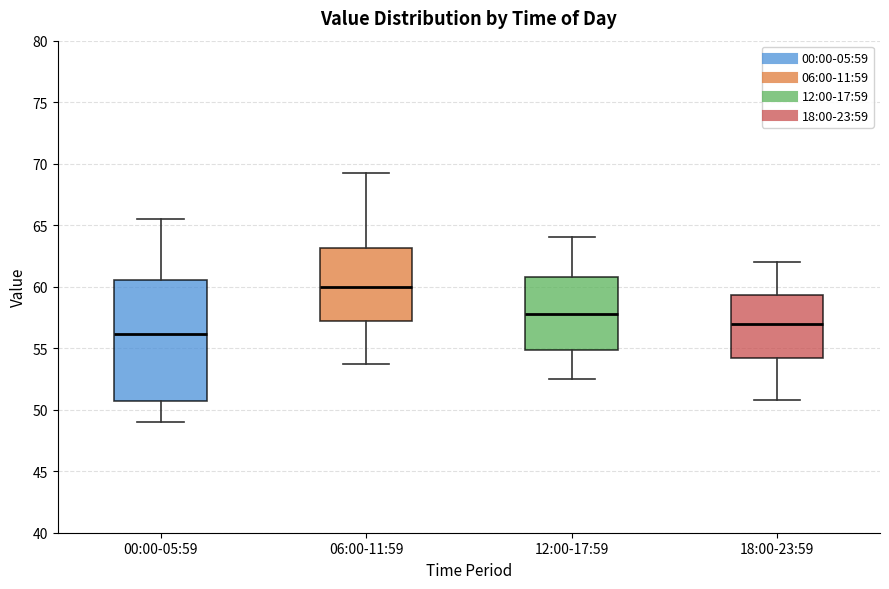

Reading left to right, transcribe this box plot: for each box, give where its median line is, the range the box spans, and where its two whiskers end, as read against the y-axis. The values are not printed on the chart, so give them approximately, as read against the axis.

00:00-05:59: median 56.0, box 50.5 to 60.5, whiskers 49.0 to 65.5
06:00-11:59: median 60.0, box 57.5 to 63.0, whiskers 54.0 to 69.5
12:00-17:59: median 58.0, box 55.0 to 61.0, whiskers 52.5 to 64.0
18:00-23:59: median 57.0, box 54.0 to 59.5, whiskers 51.0 to 62.0